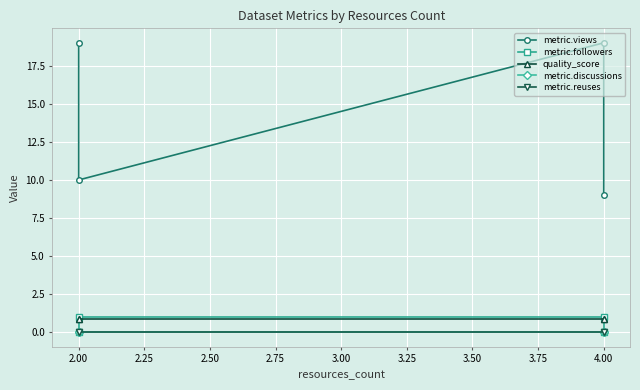

True or false: metric.views has more than 1 interior local peaks.

False